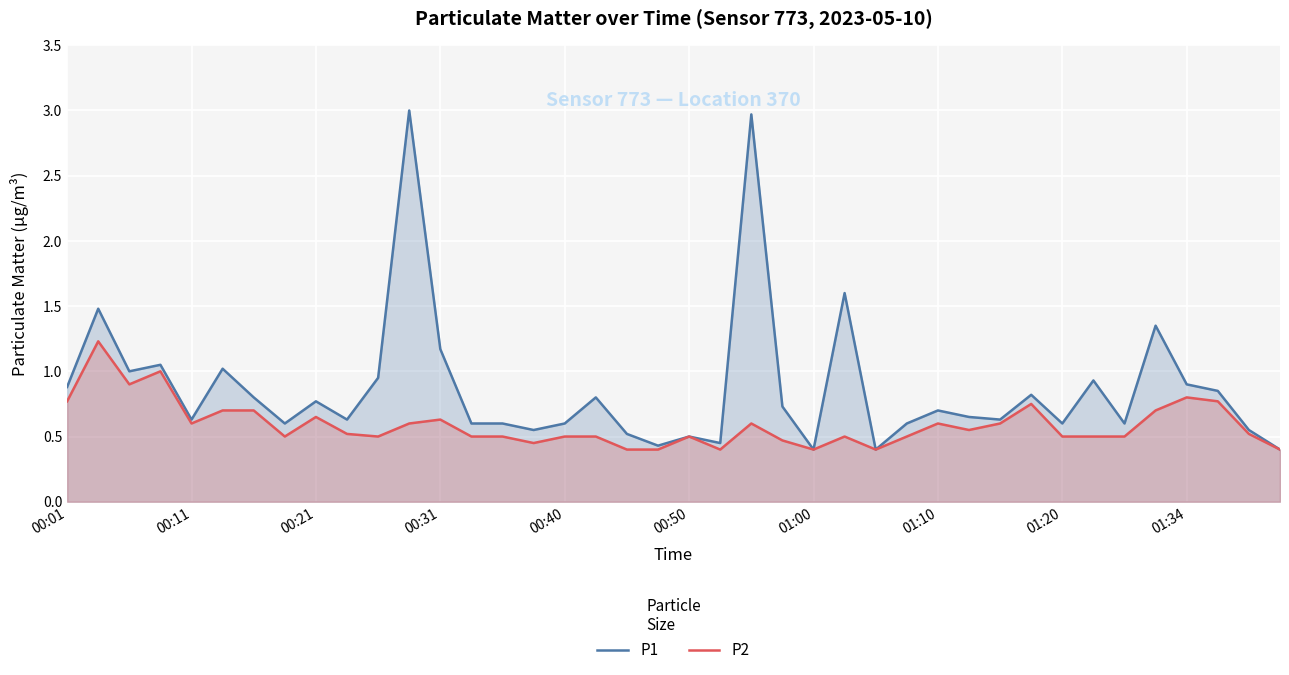

What is the greatest value displayed?

3.0